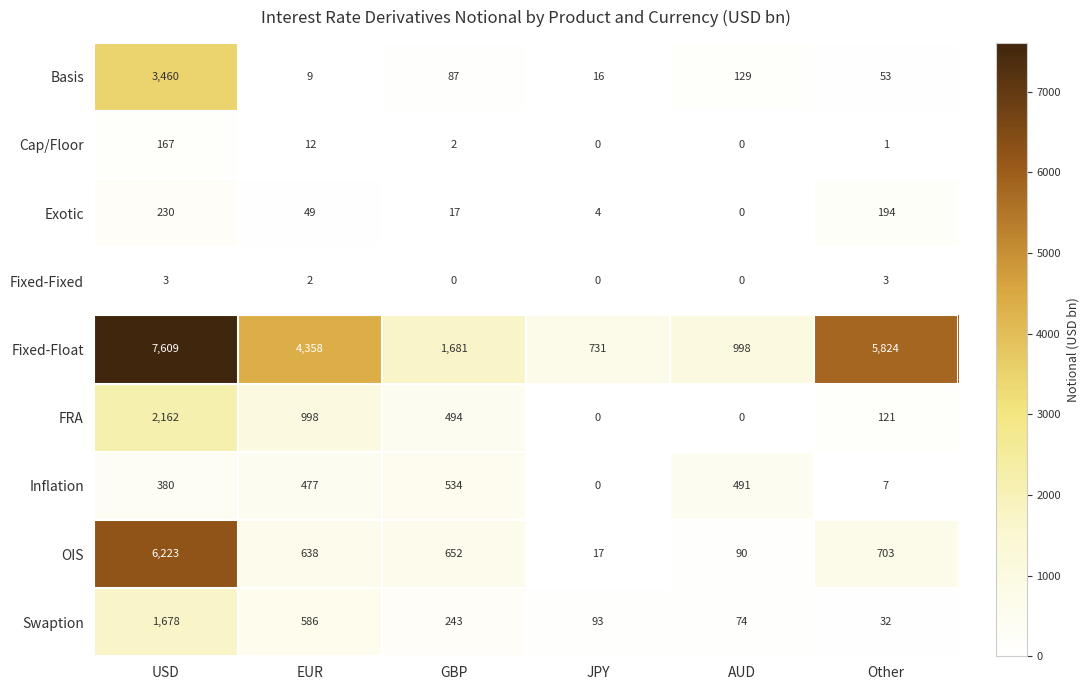

Where is Swaption nearest to the value 855?

EUR